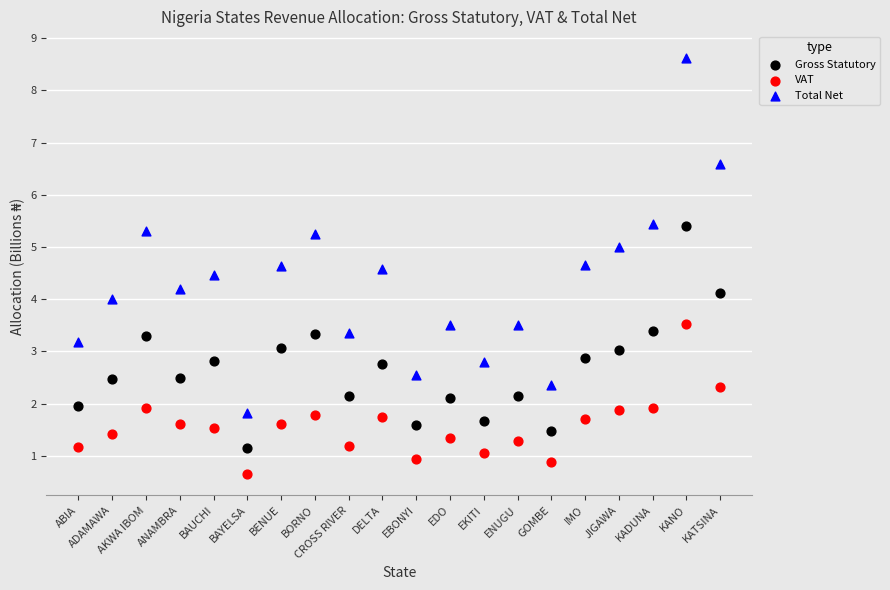

Across all data points, what is the range of Y values (max minus min)?

8.0